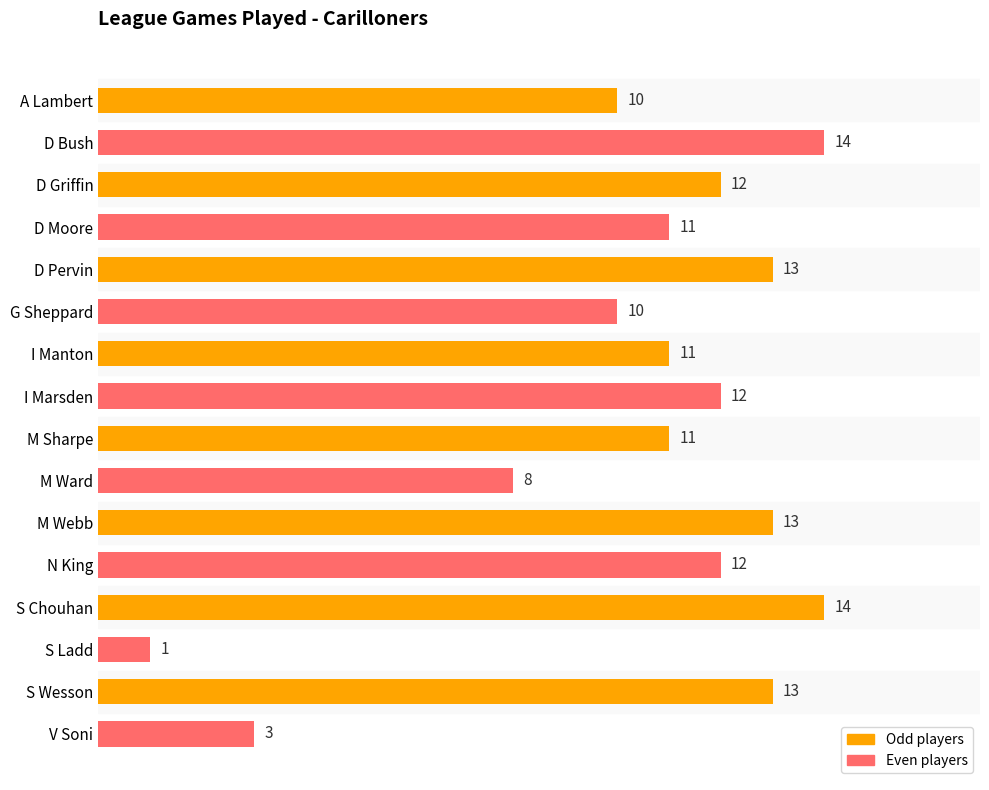

Which category has the lowest value across all series?

S Ladd